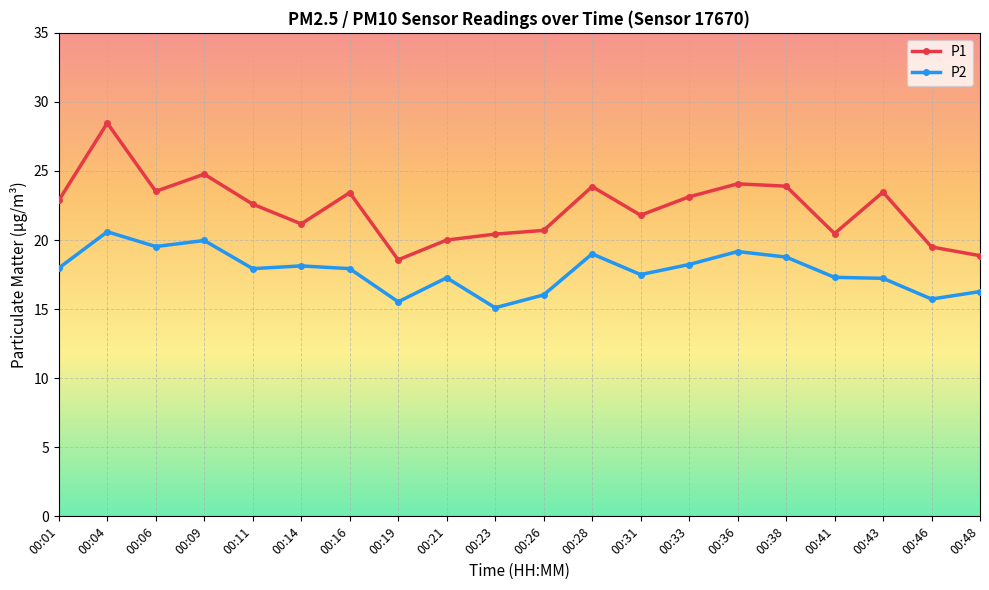

True or false: P1 and P2 intersect in this chart.

False